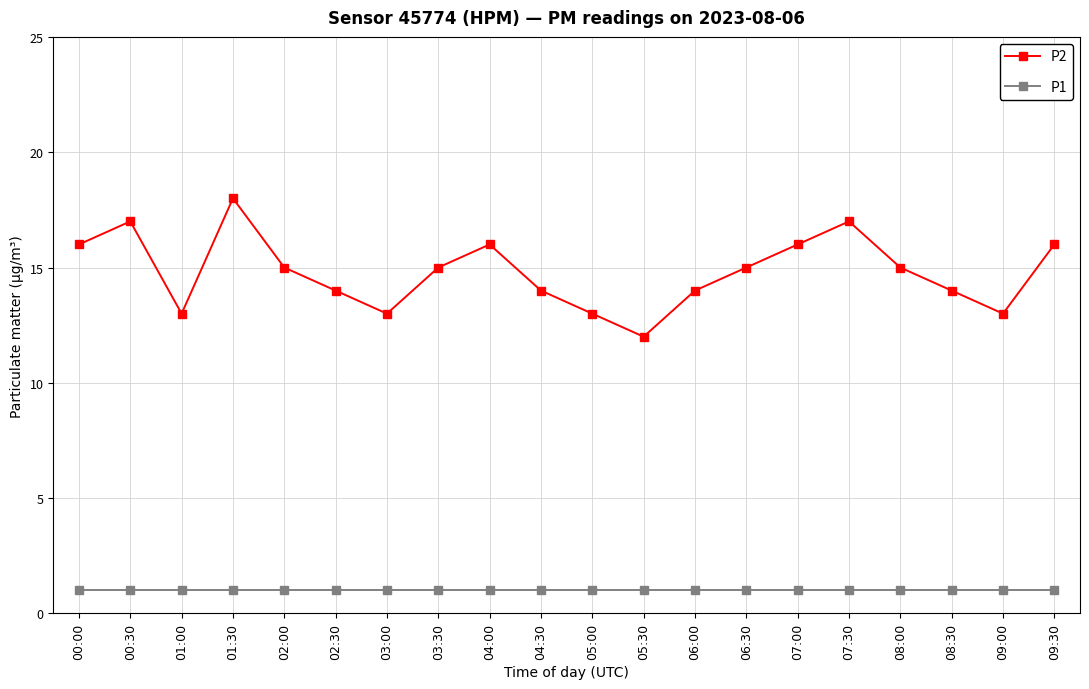

True or false: P2 has more than 2 points higher than both neighbors.

True